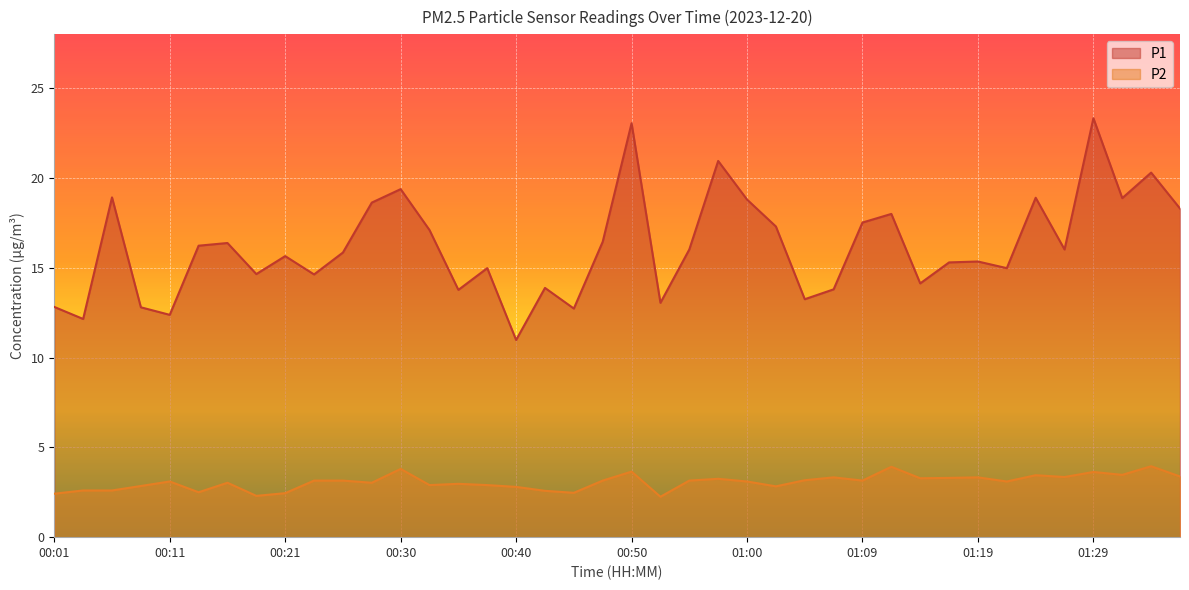

Is it true that P2 equals 1.0 at 01:02?

False